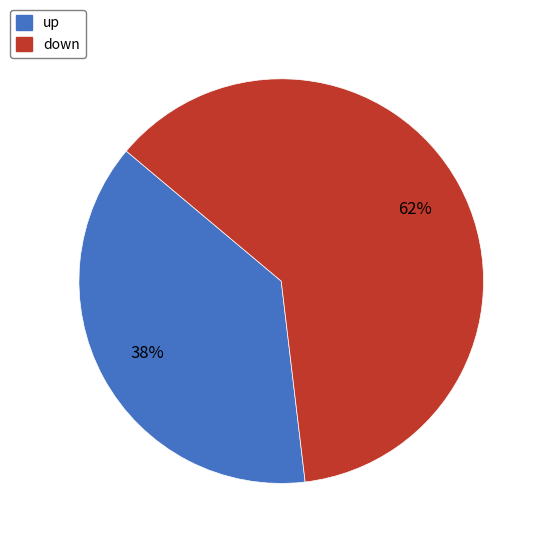

Approximately how many times larger is the value at down compared to up?

1.6